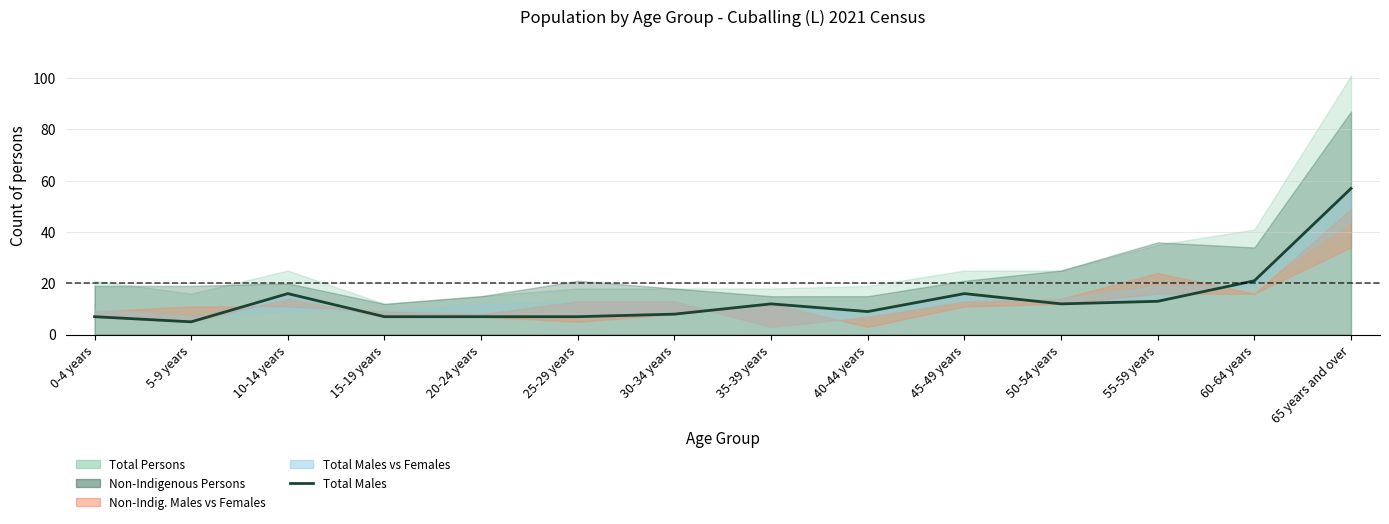

How many lines are shown in the chart?

1